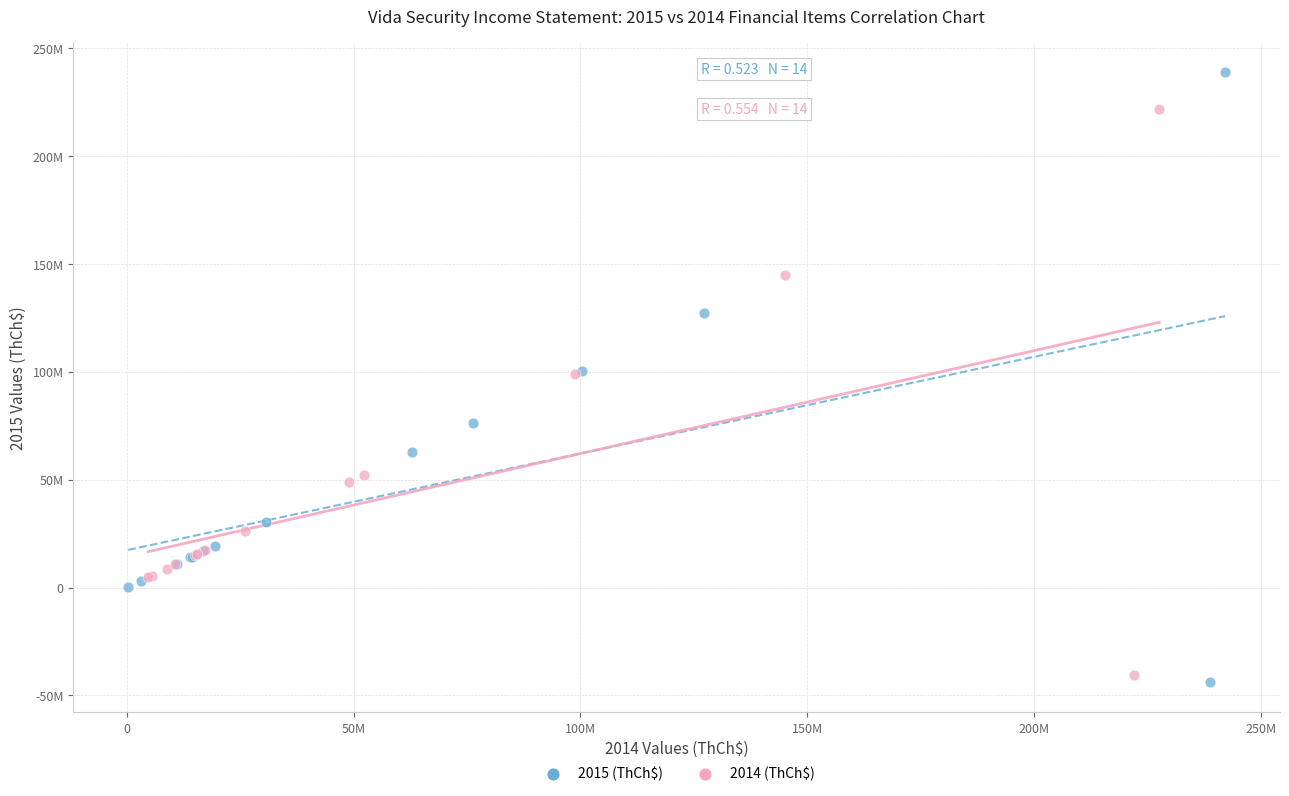

Which series reaches the minimum Y coordinate?

2015 (ThCh$)